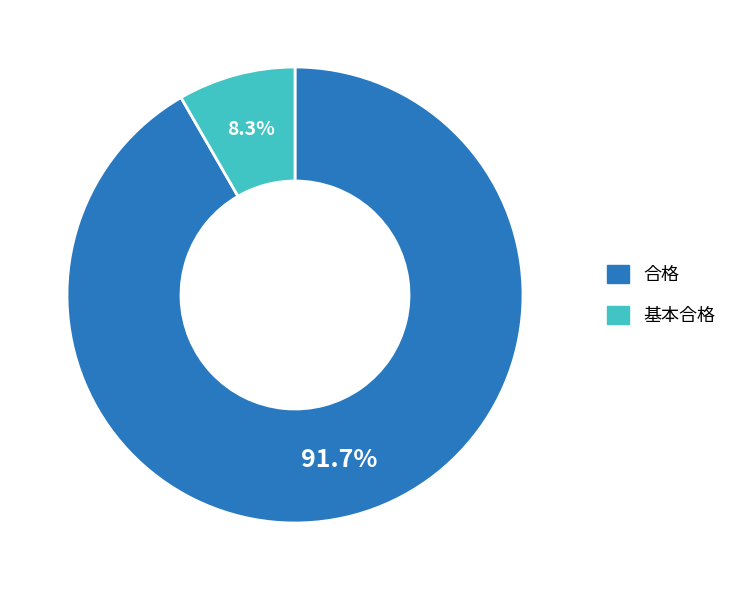

Combined, do 基本合格 and 合格 account for over 50%?

Yes